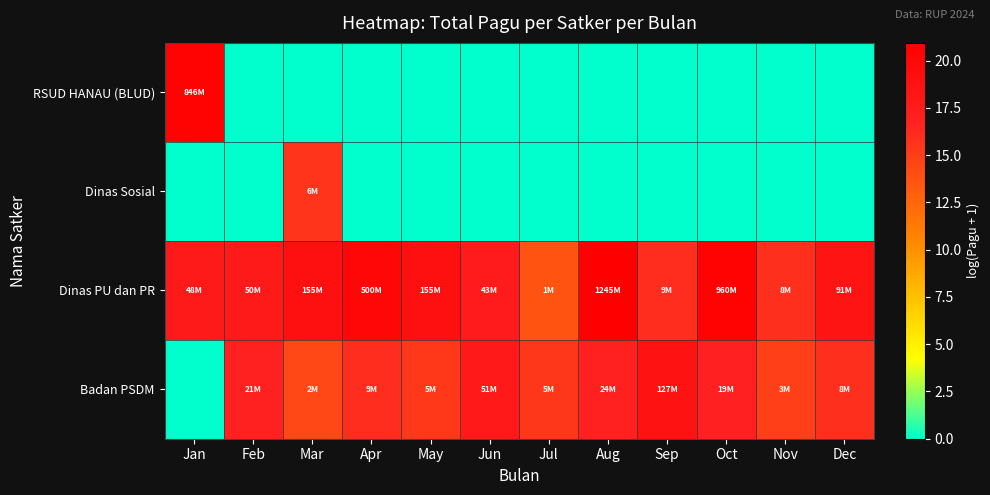

Which series has the largest range (max minus min)?

RSUD HANAU (BLUD)